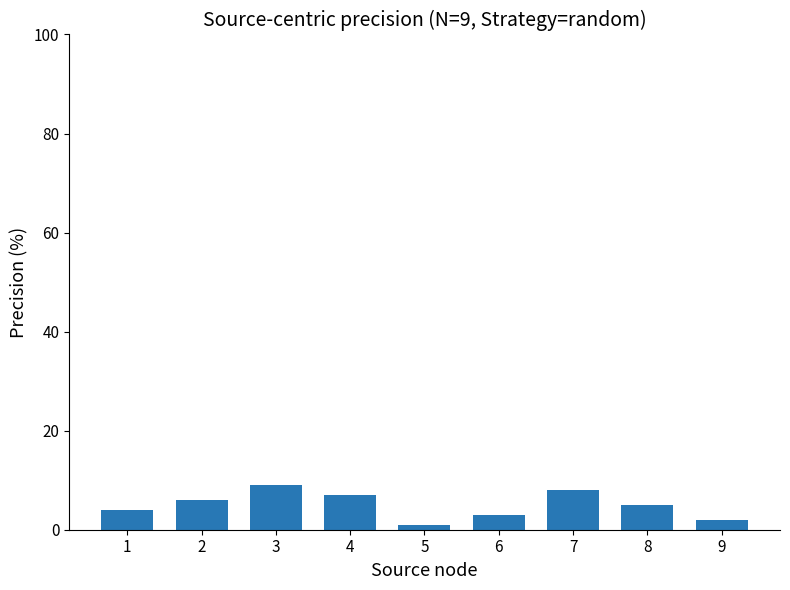

Rank the categories by value from highest to lowest.

3, 7, 4, 2, 8, 1, 6, 9, 5